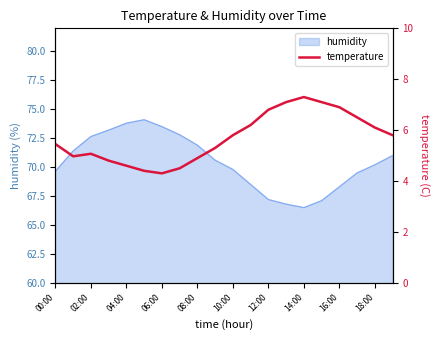

How many data points are above 5?

13